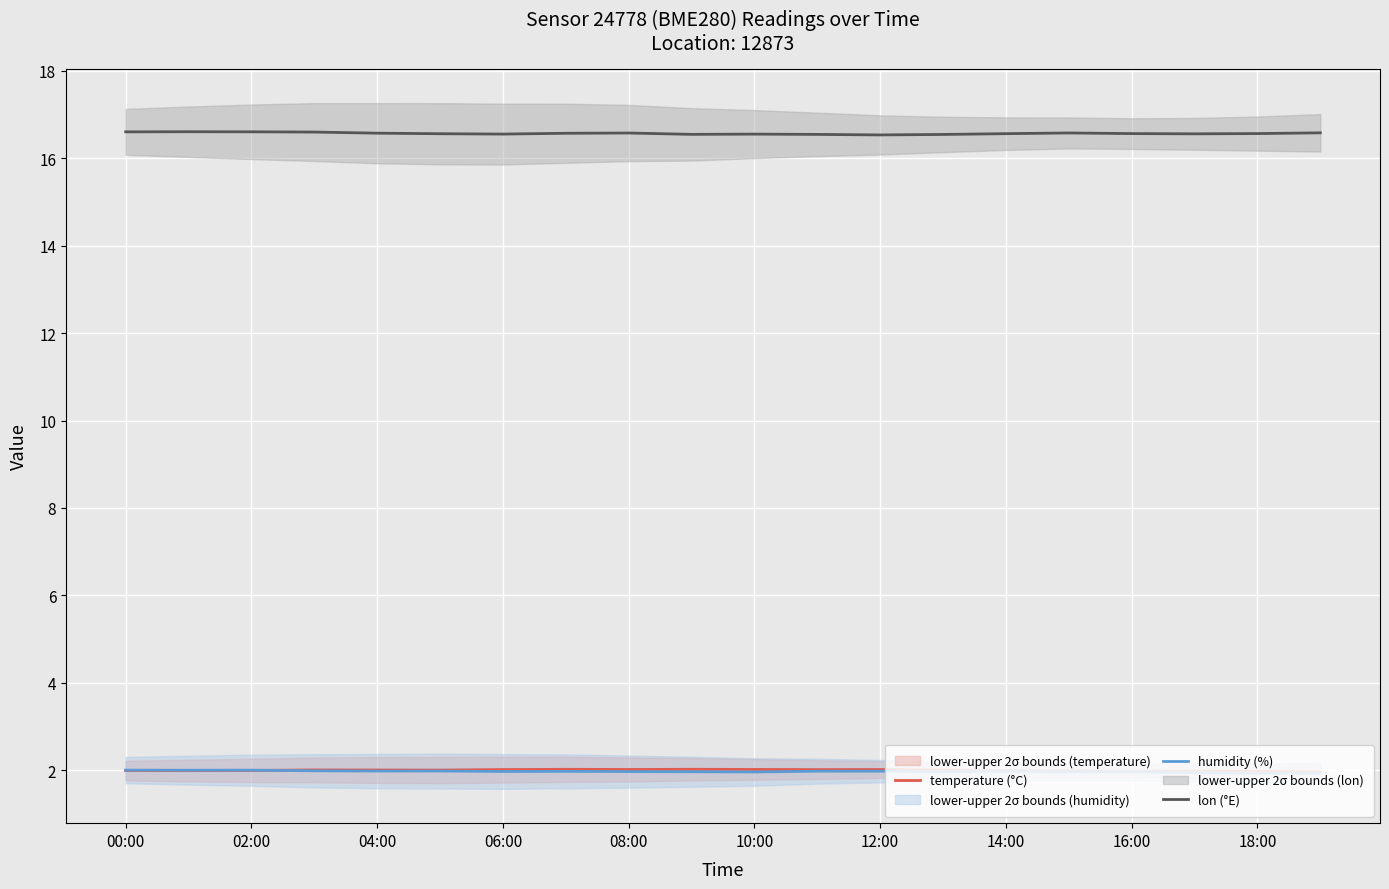

Which series has the widest spread of values?

lon (°E)